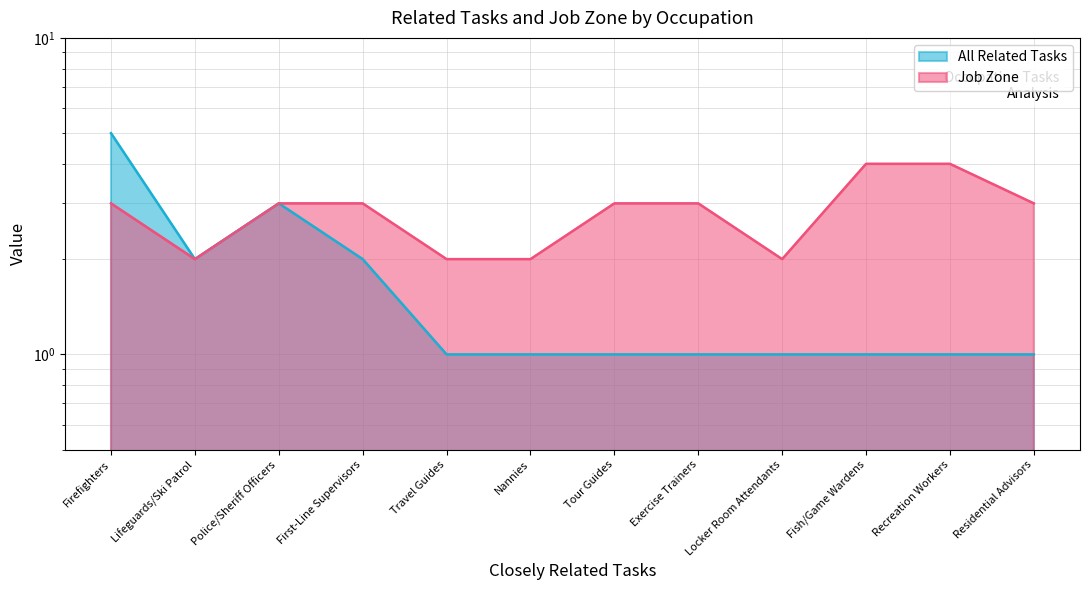

At which category does All Related Tasks reach its first local valley?

Lifeguards/Ski Patrol